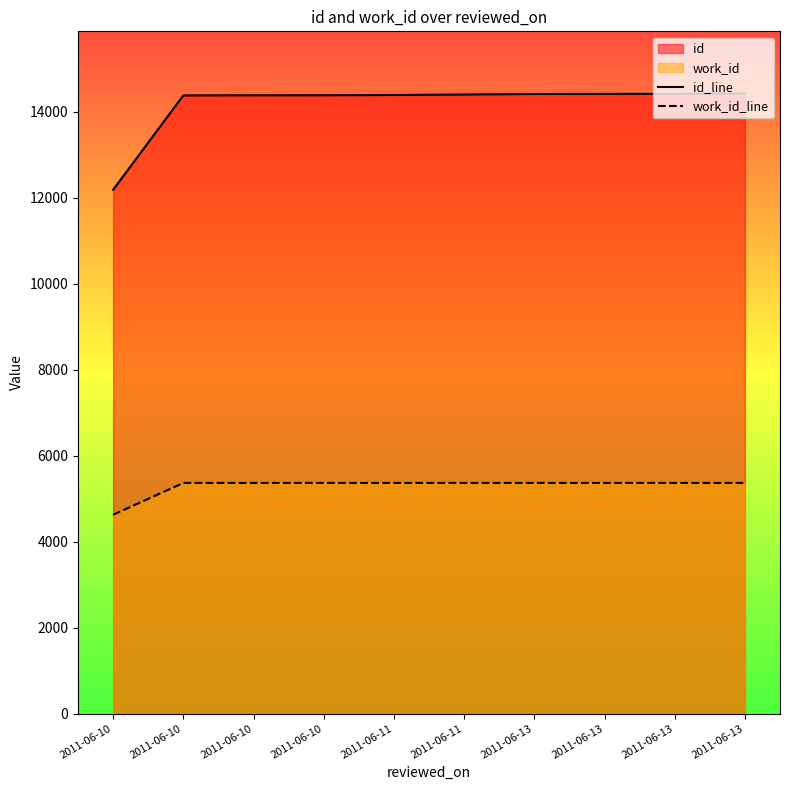

Is it true that id_line equals 4662 at 2011-06-10?

False